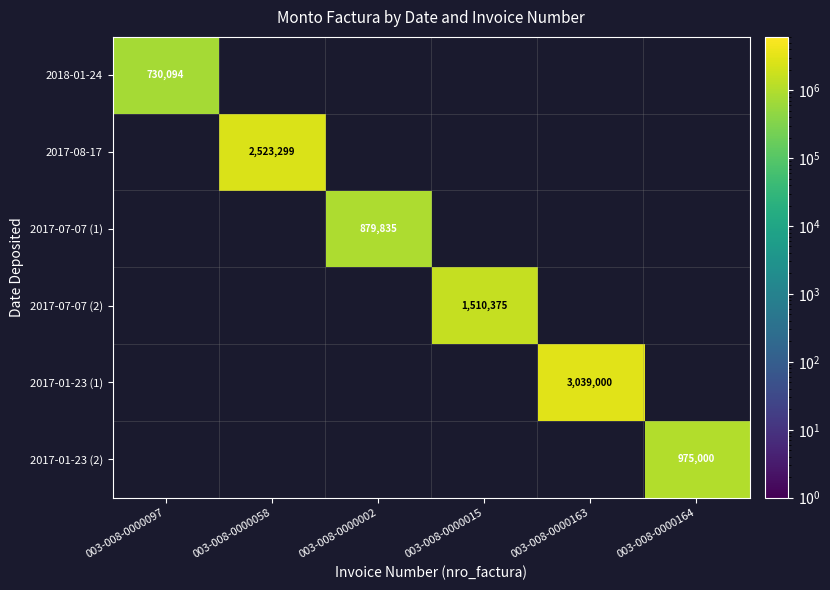

List the labels in order of 2017-08-17 value, largest first.

003-008-0000097, 003-008-0000058, 003-008-0000002, 003-008-0000015, 003-008-0000163, 003-008-0000164